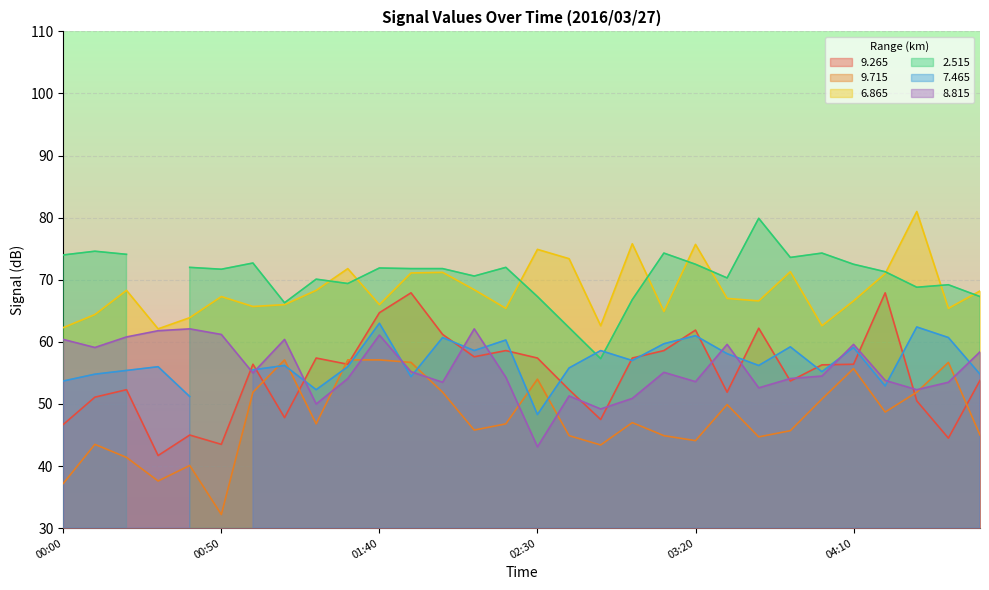

True or false: 6.865 and 9.715 intersect in this chart.

False